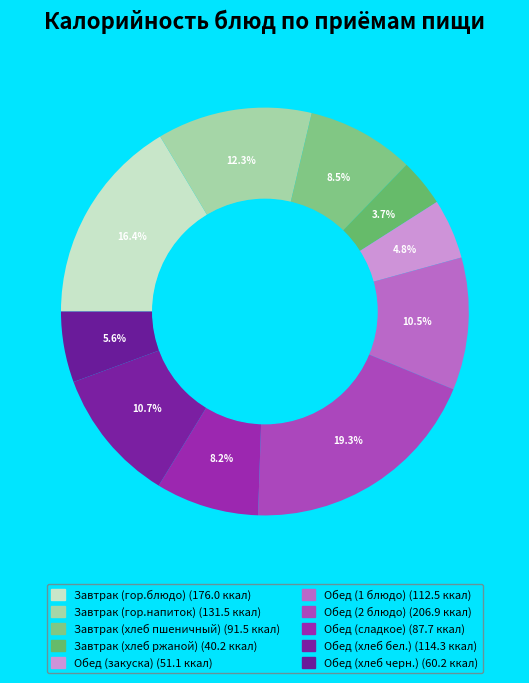

Is there a majority slice in this chart?

No